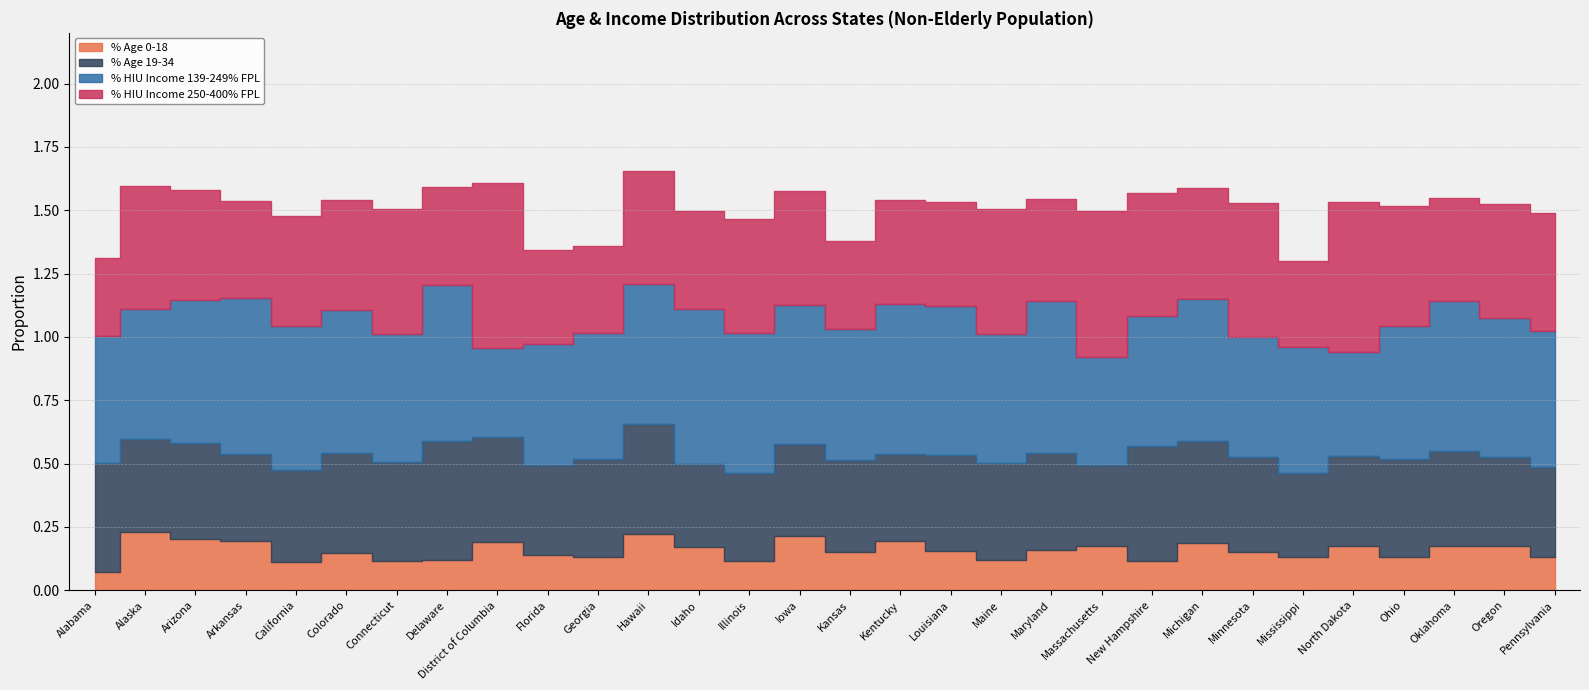

Is it true that % Age 0-18 equals 0.0 at Maine?

False